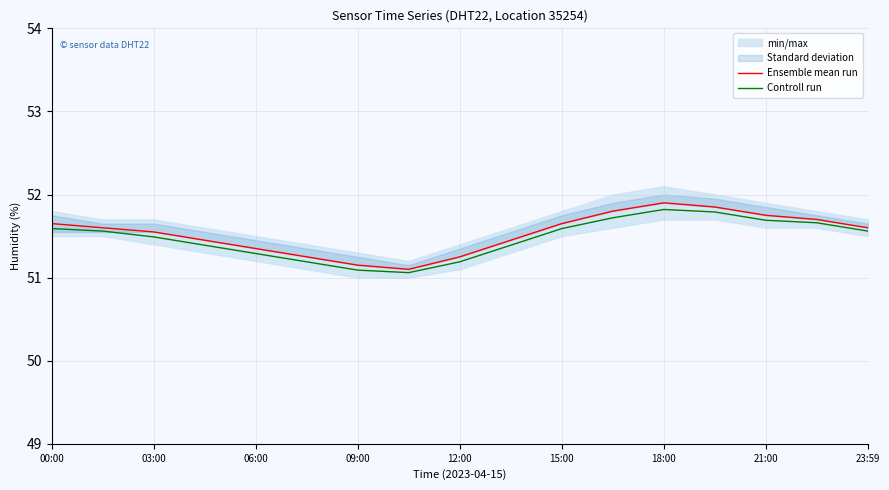

True or false: Ensemble mean run has a value of 32.2 at 03:00.

False